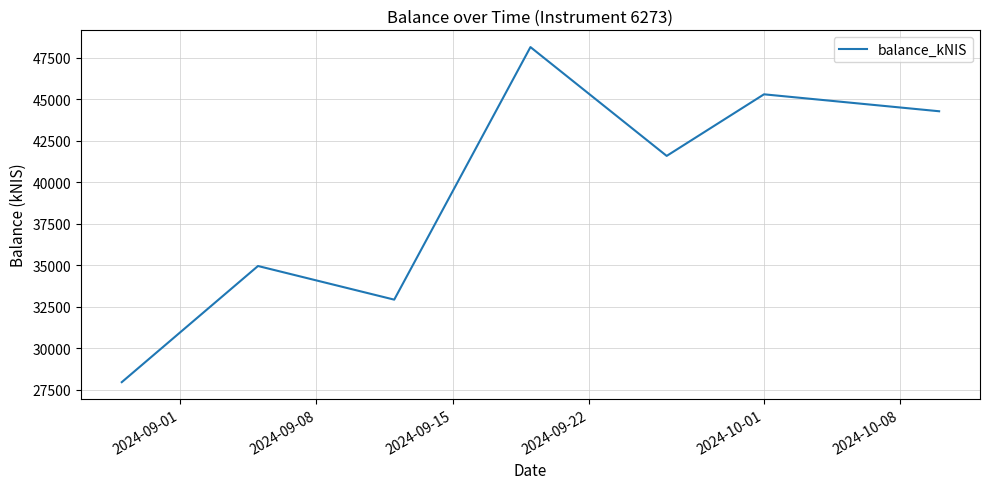

What is the maximum value shown in the chart?

48127.4